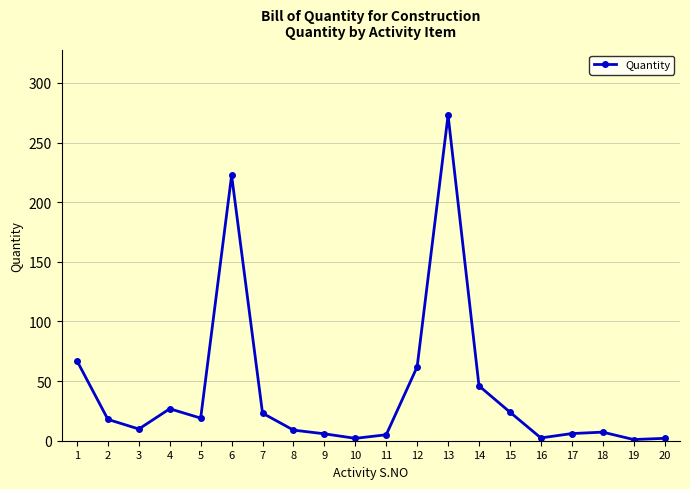

Where is the data nearest to the value 137?

1